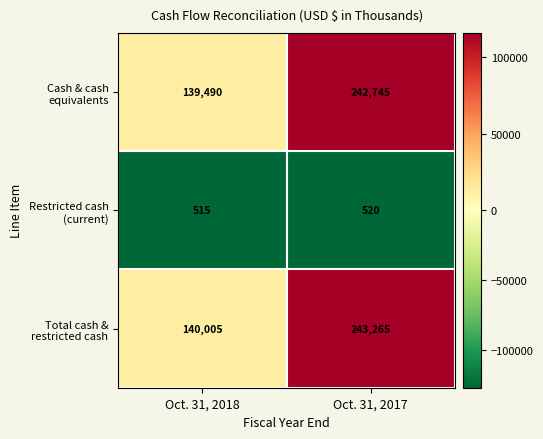

At which category is the sum across all series the highest?

Oct. 31, 2017